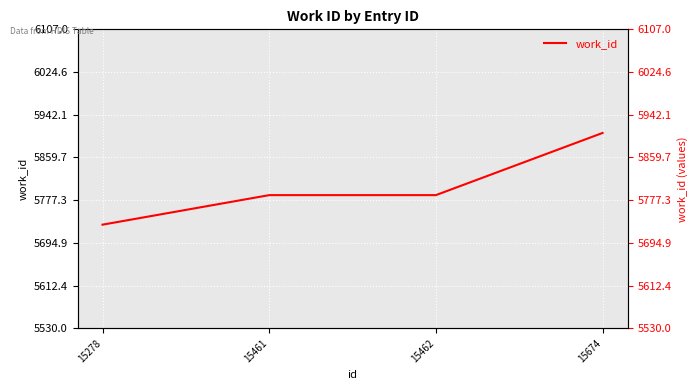

How many values are between 5787 and 5907?

3